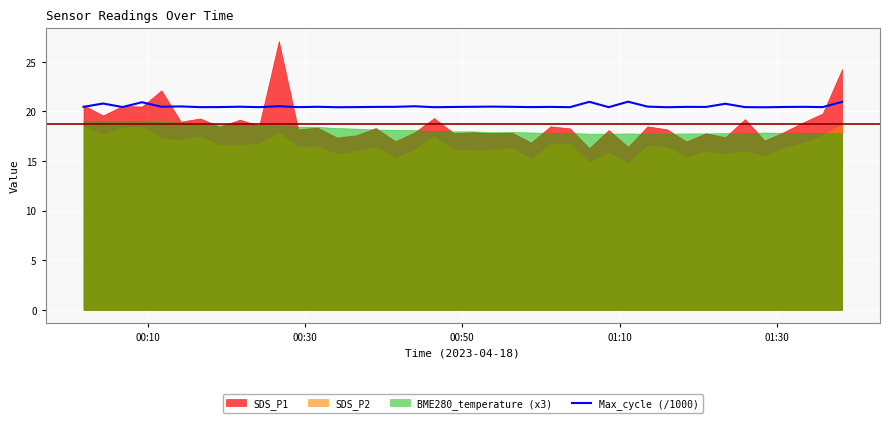

What is the minimum value for Max_cycle (/1000)?

20.4